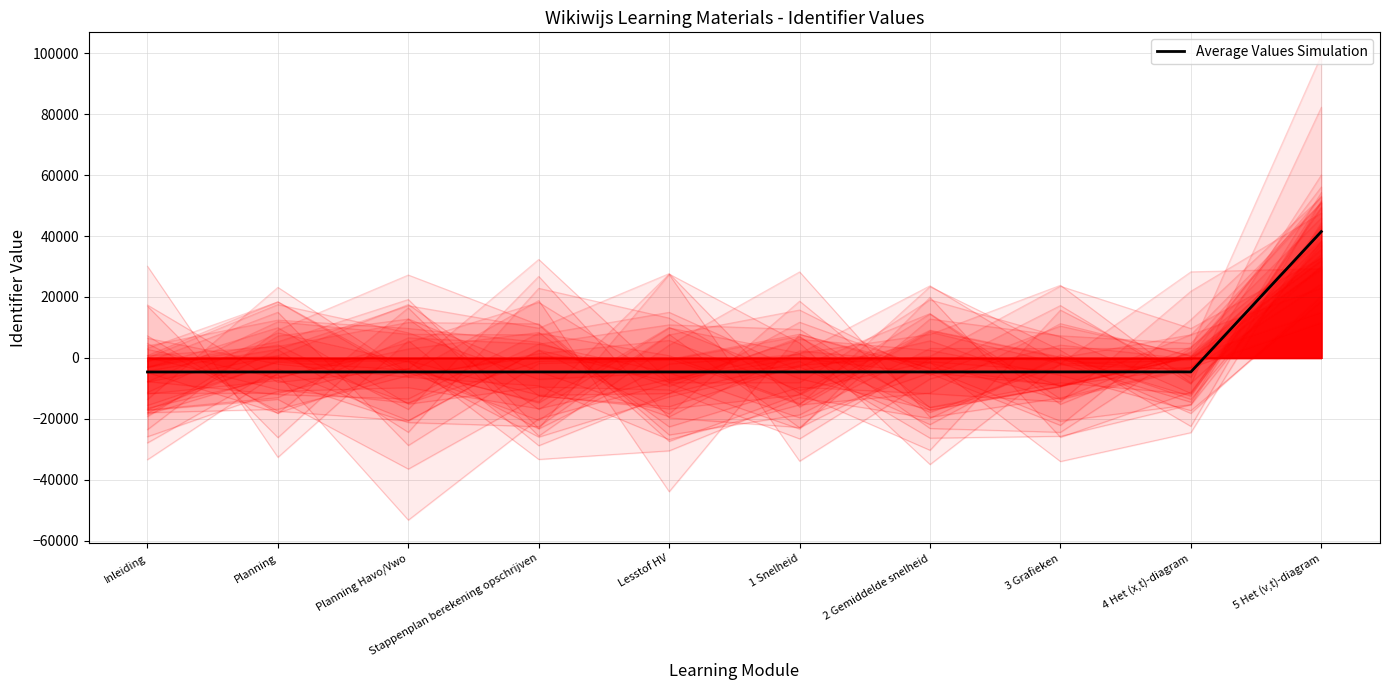

Count the number of values greater than -4606.

4